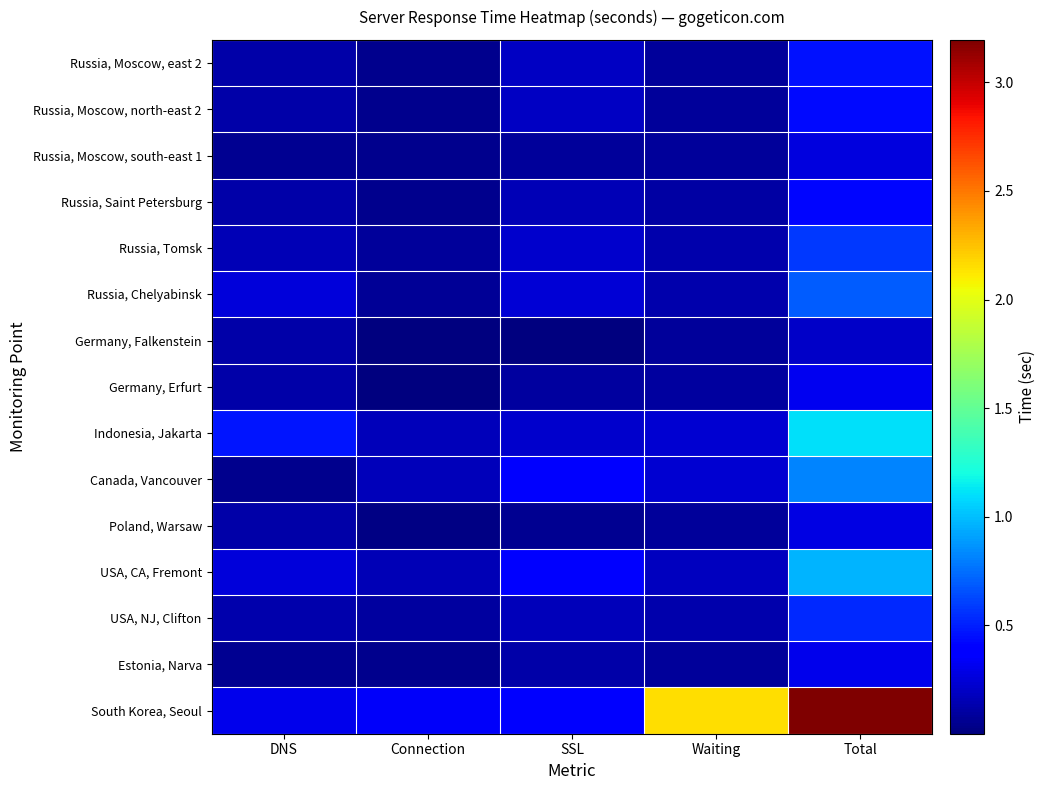

Rank the series at Connection from highest to lowest value.

South Korea, Seoul, Indonesia, Jakarta, Canada, Vancouver, USA, CA, Fremont, USA, NJ, Clifton, Russia, Tomsk, Russia, Chelyabinsk, Russia, Moscow, east 2, Russia, Moscow, north-east 2, Russia, Moscow, south-east 1, Russia, Saint Petersburg, Estonia, Narva, Poland, Warsaw, Germany, Erfurt, Germany, Falkenstein